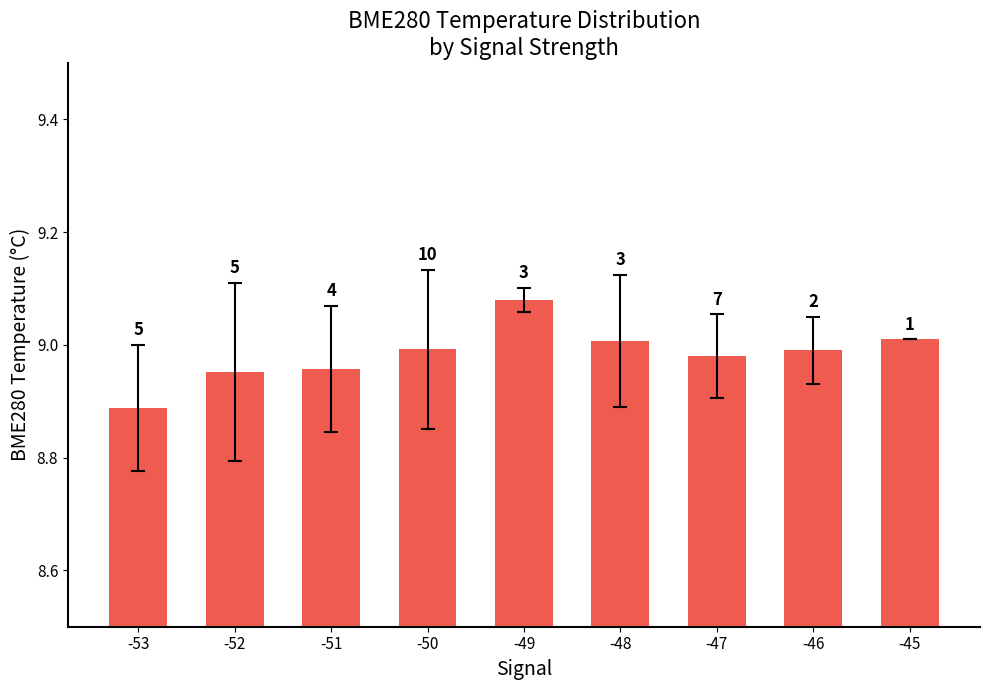

What is the difference between the maximum and minimum values?

0.2